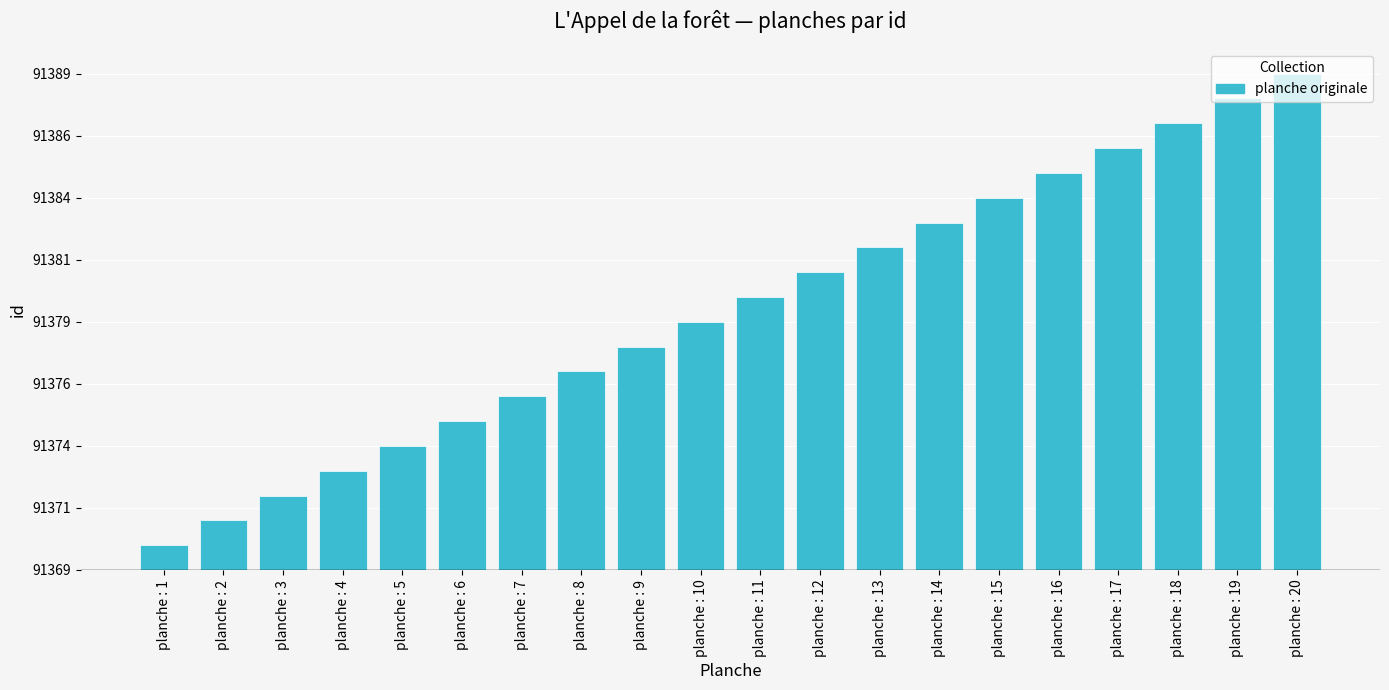

Is it true that the value at planche : 16 is 21?

False